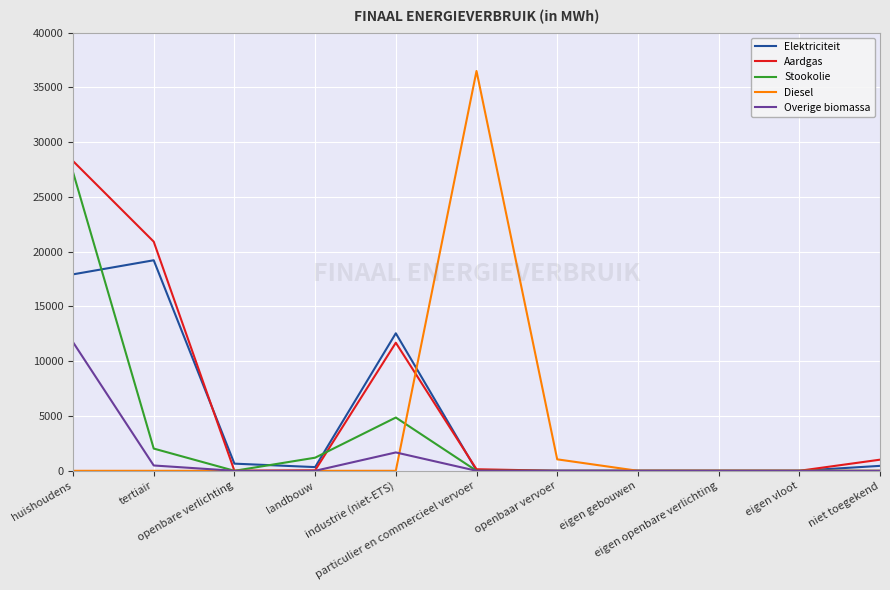

What is the highest value of the Stookolie series?

27258.3